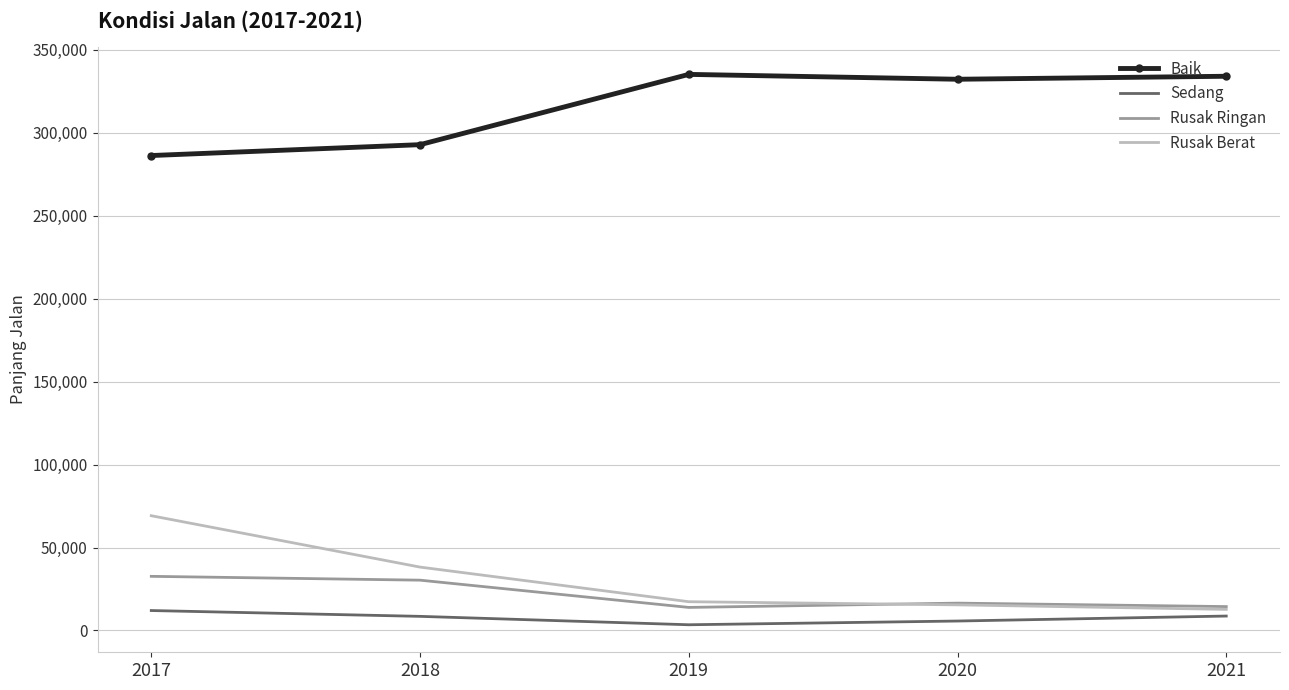

At how many categories does at least one series exceed 181093?

5